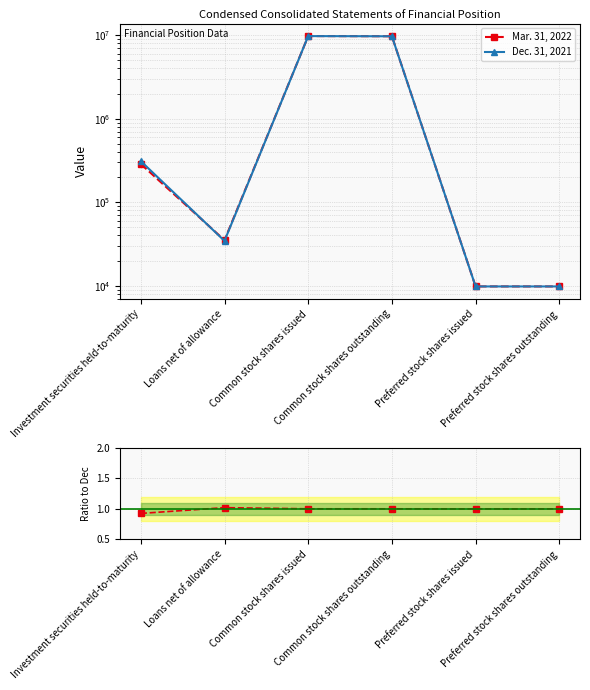

What value does the Ratio Mar/Dec series have at Investment securities held-to-maturity?

0.9